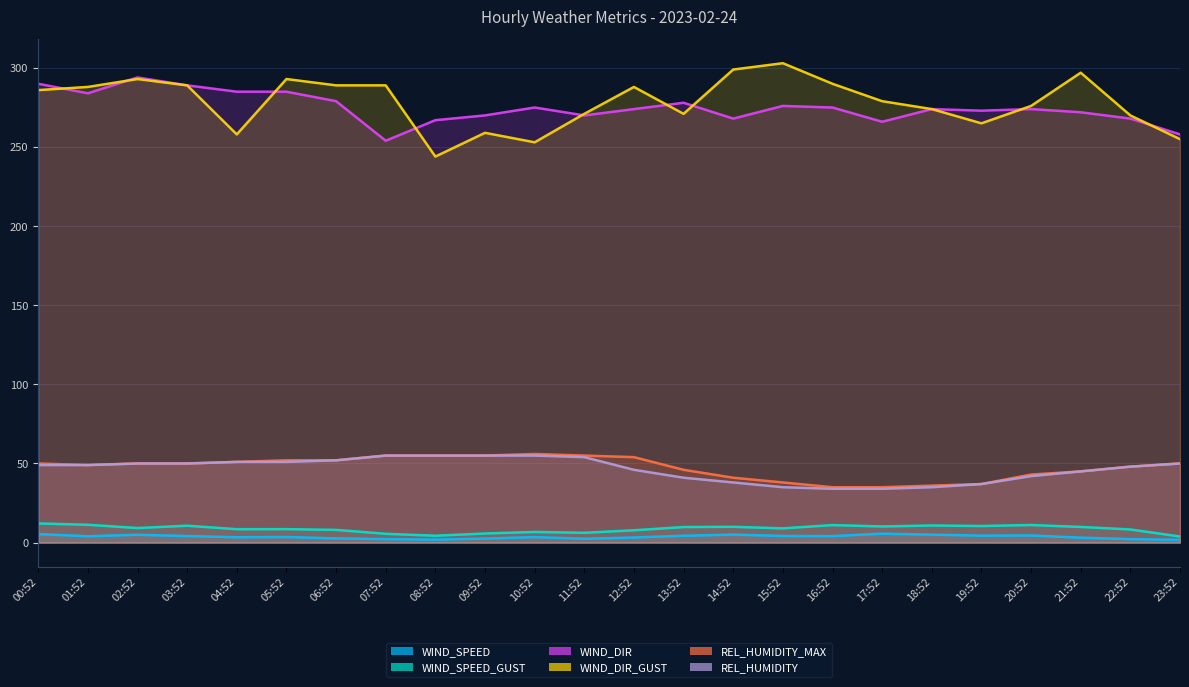

True or false: REL_HUMIDITY_MAX has a value of 55.0 at 07:52.

True